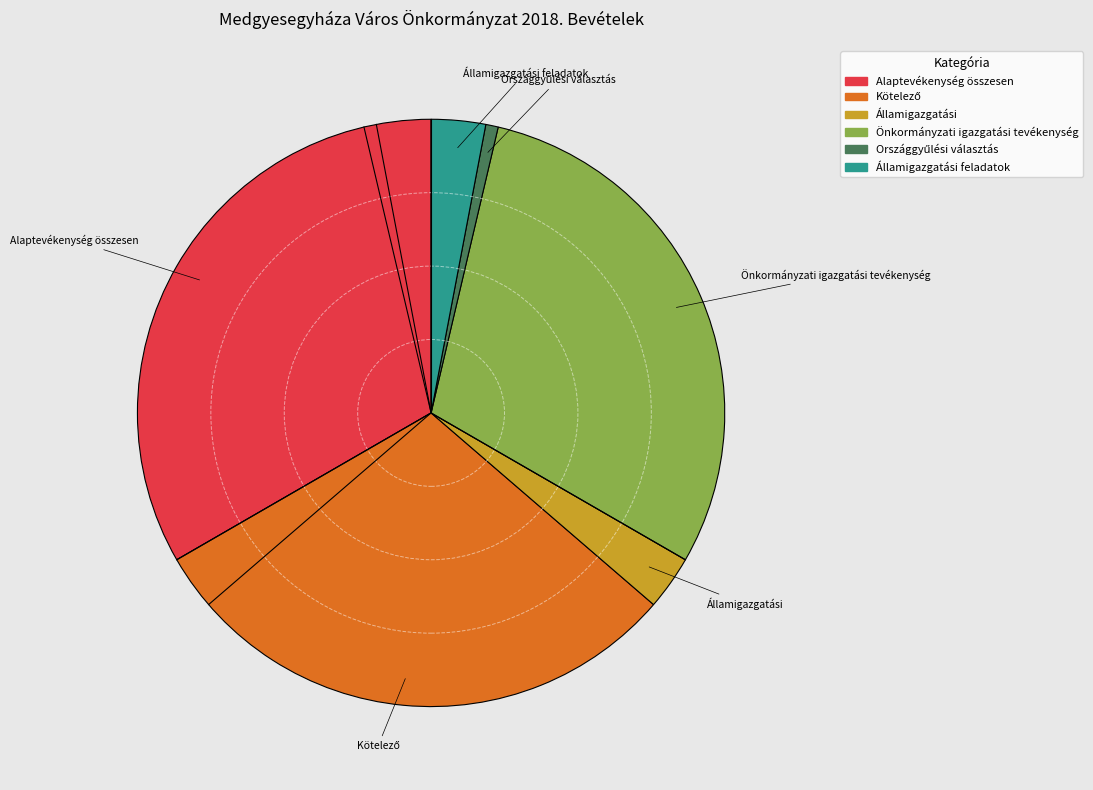

What is the largest slice in the pie chart?

Alaptevékenység összesen